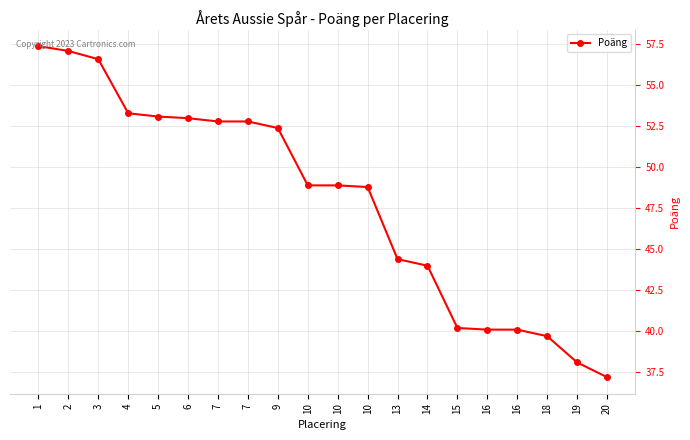

What is the sum of the values at 13 and 9?

96.8